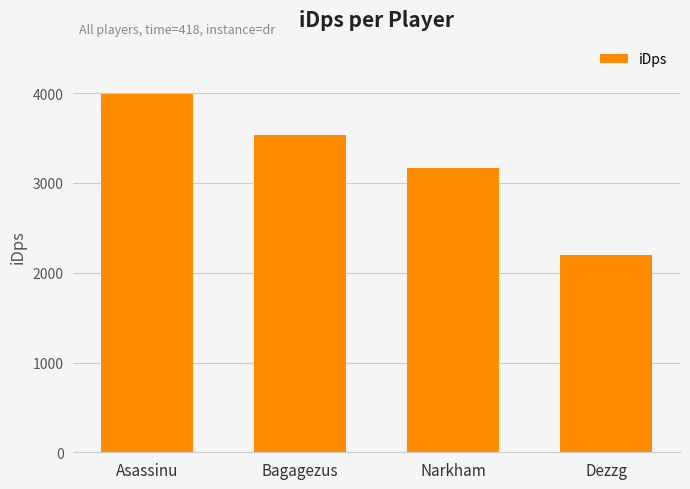

What is the average value?

3223.4